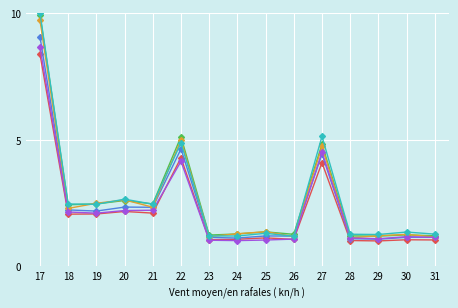

What is the greatest value displayed?

10.0